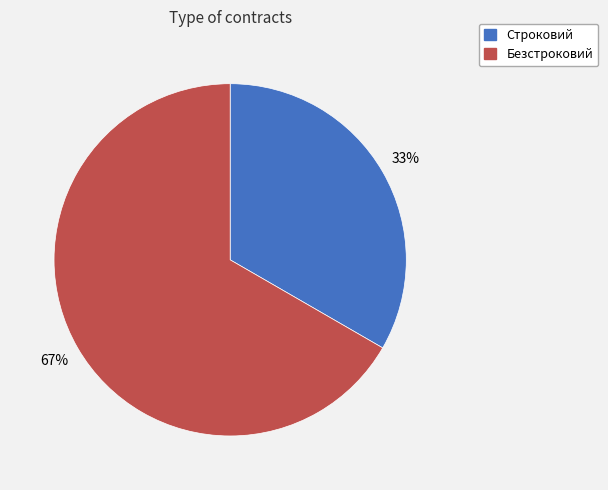

Count the number of slices in the pie.

2